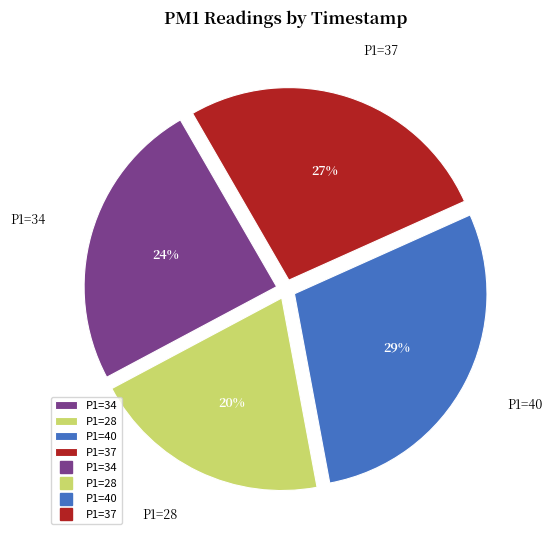

Is it true that P1=28 is 20% of the pie?

True